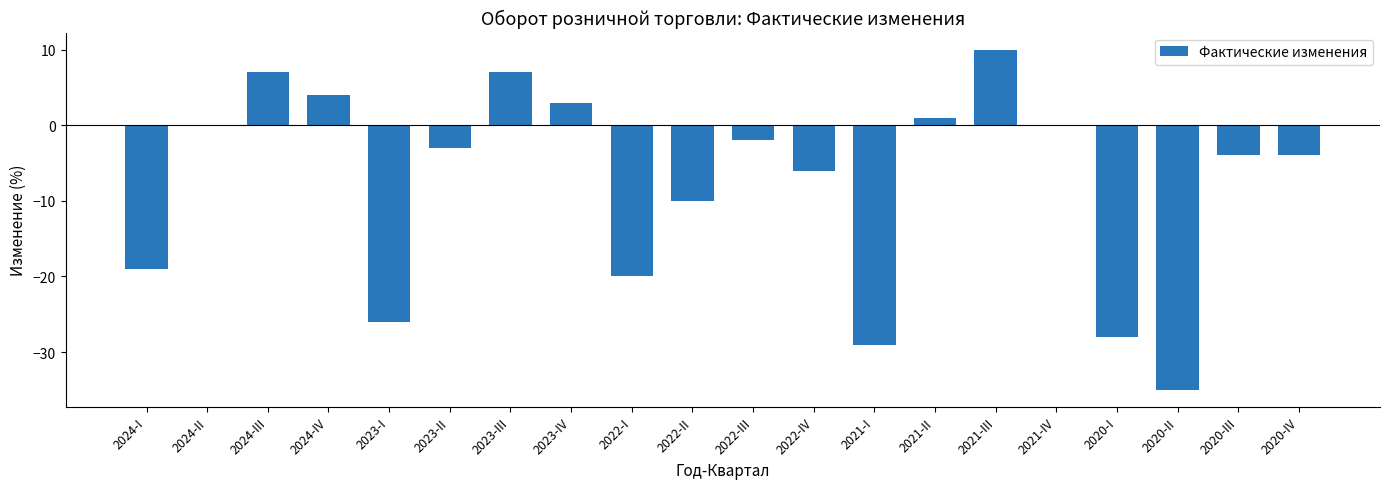

The chart shows a value of -7 at 2020-III. True or false?

False